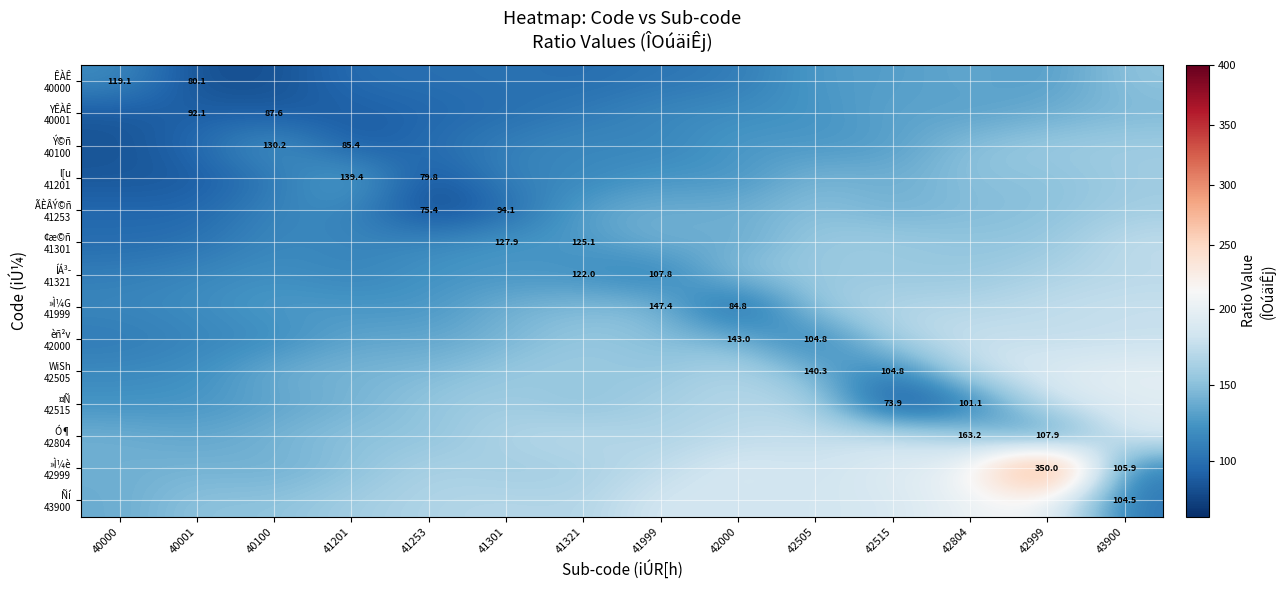

What is the minimum value for ¤Ñ 42515?

73.9